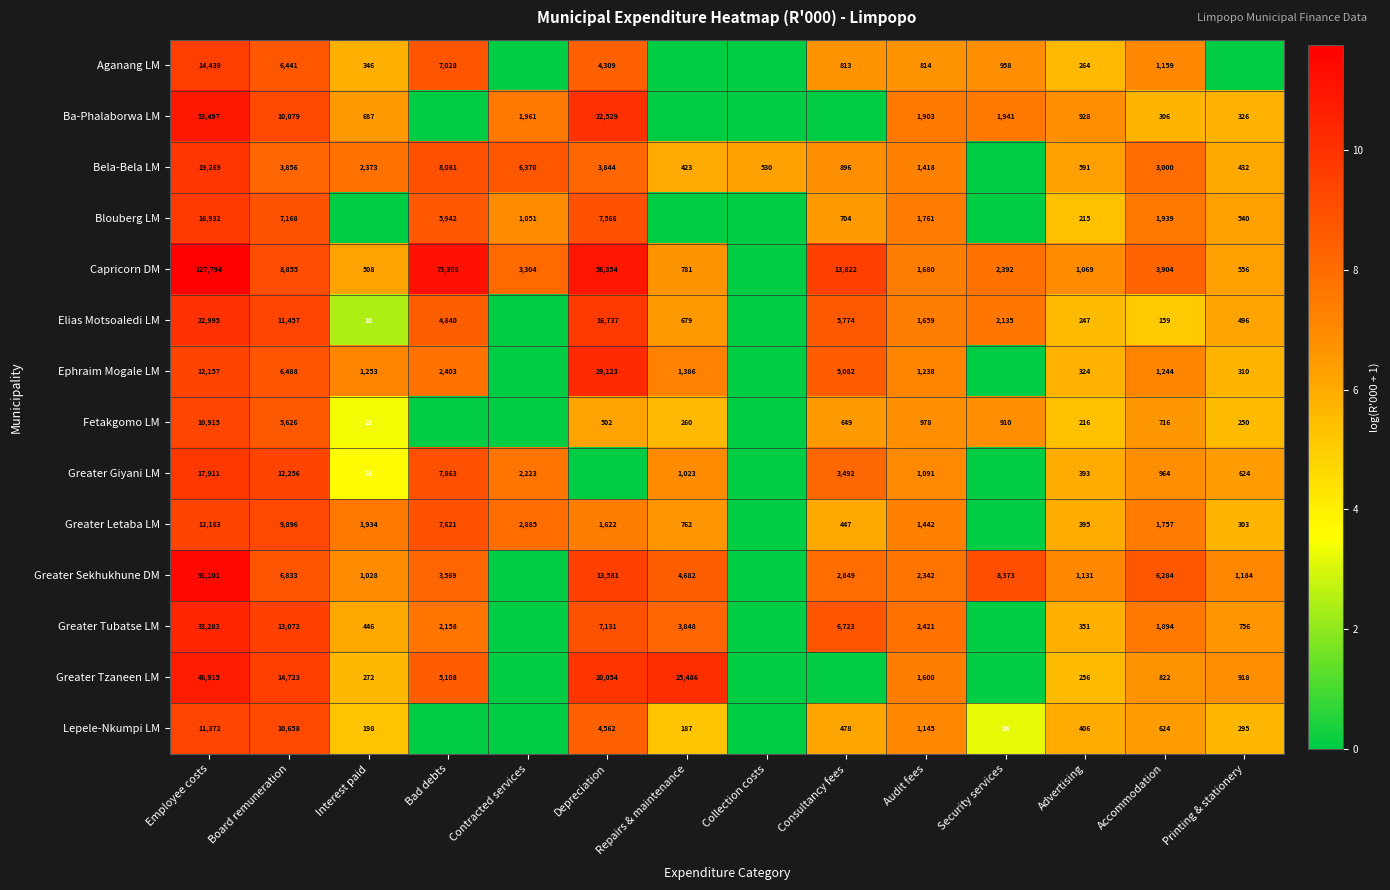

At Employee costs, list the series in order from smallest to largest.

Fetakgomo LM, Lepele-Nkumpi LM, Ephraim Mogale LM, Greater Letaba LM, Aganang LM, Blouberg LM, Greater Giyani LM, Bela-Bela LM, Elias Motsoaledi LM, Greater Tubatse LM, Greater Tzaneen LM, Ba-Phalaborwa LM, Greater Sekhukhune DM, Capricorn DM